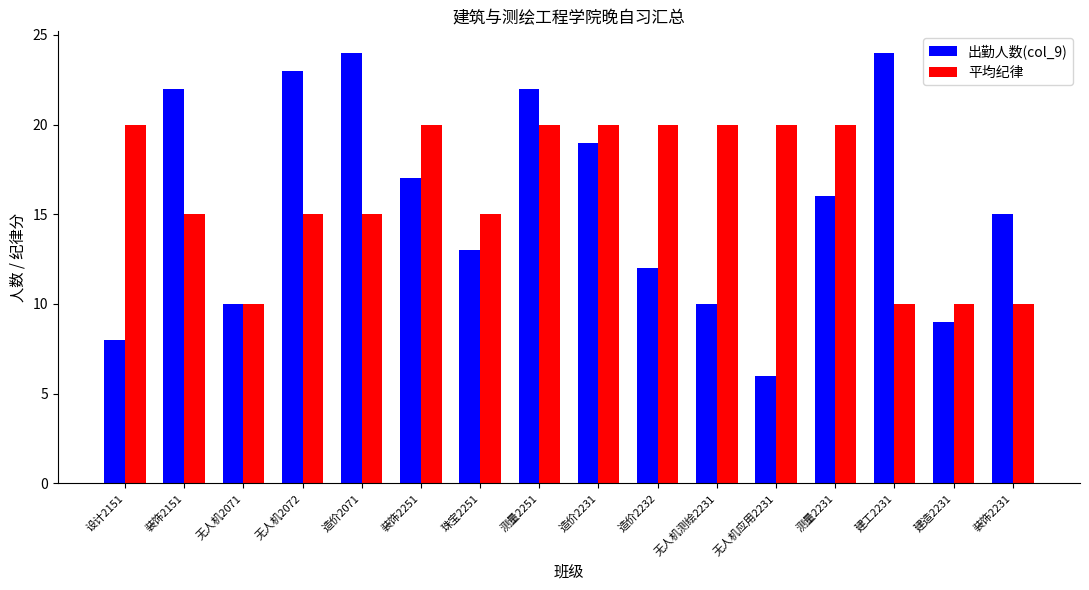

Reading left to right, list all the values displayed in this chart.

出勤人数(col_9): 8	22	10	23	24	17	13	22	19	12	10	6	16	24	9	15
平均纪律: 20	15	10	15	15	20	15	20	20	20	20	20	20	10	10	10